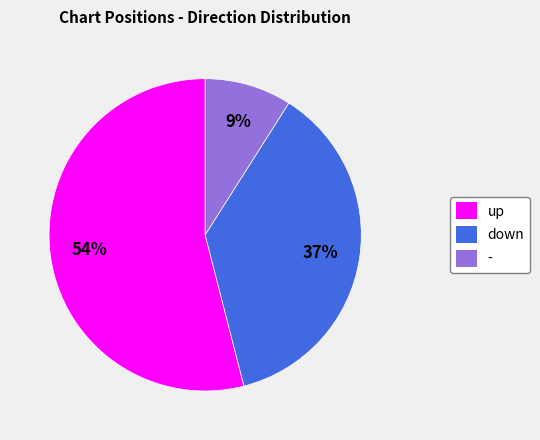

Which slice is the largest?

up